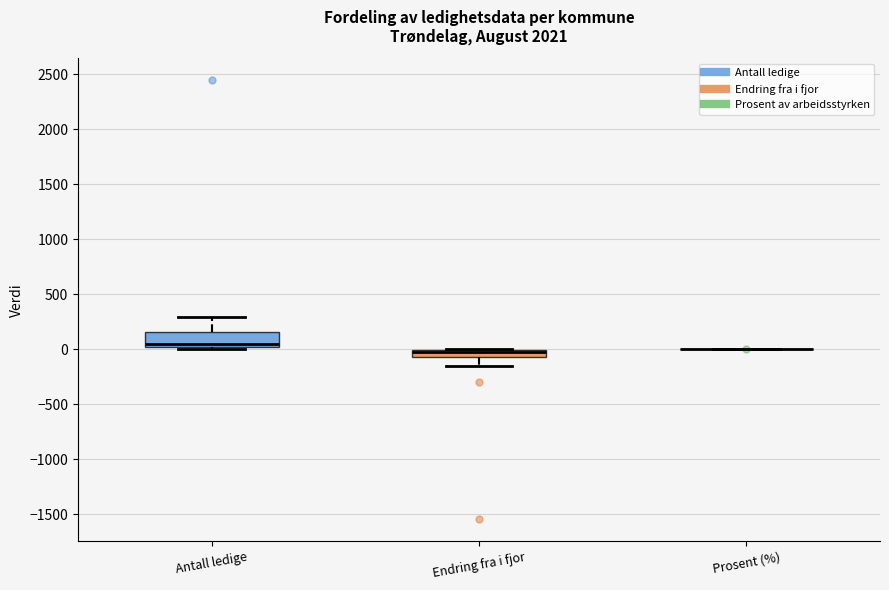

Where does the upper whisker of the box for Antall ledige end on the y-axis? The values are not printed on the chart, so give them approximately, as read against the axis.

300